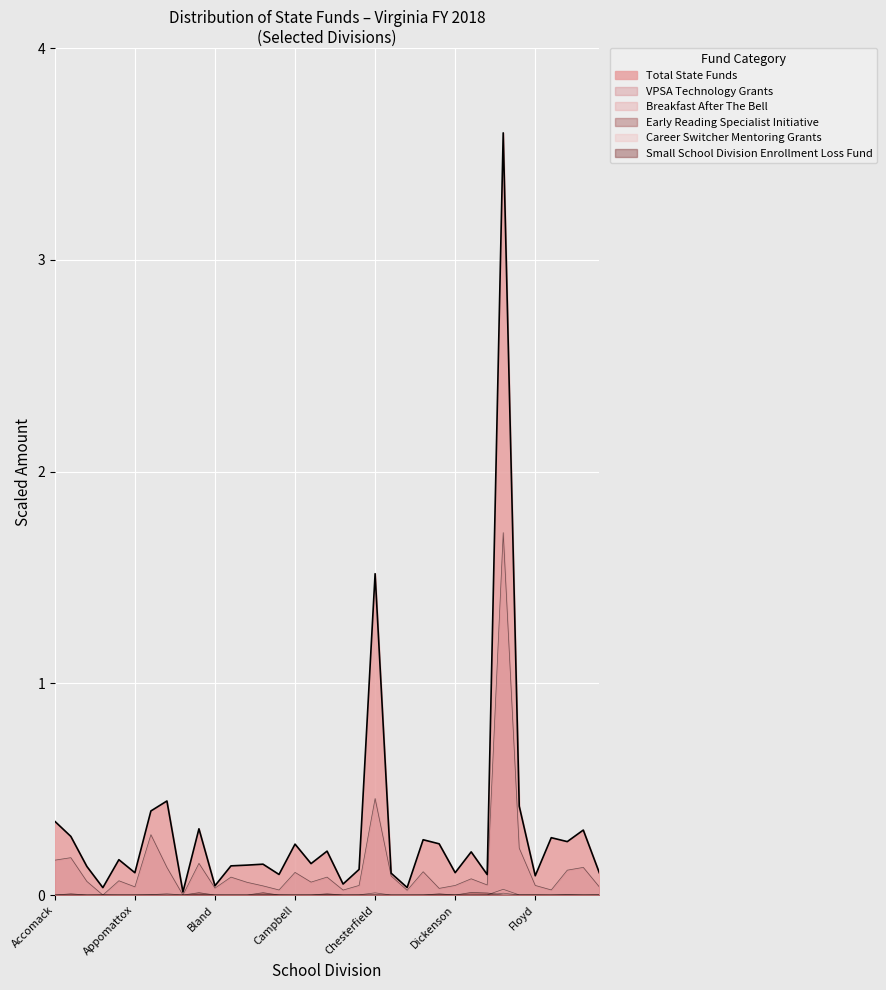

What position from the right is Bland?

25